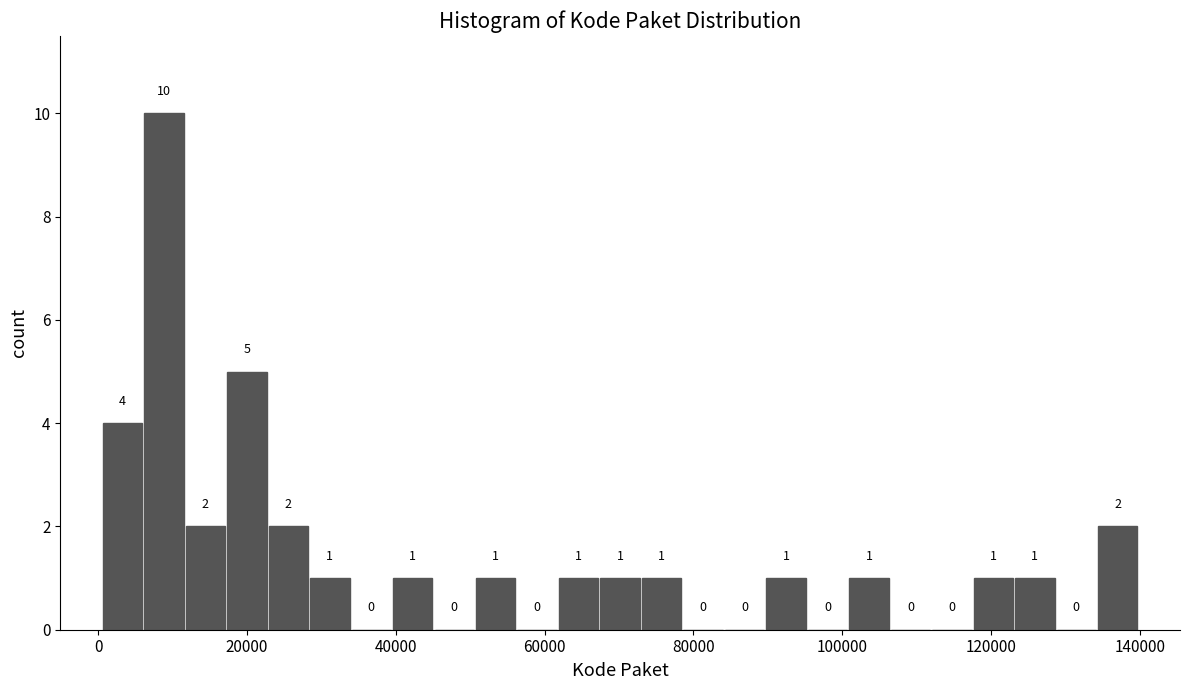

Around what value on the x-axis is the tallest bar? Give the approximate position of its centre, as read against the axis.

8000